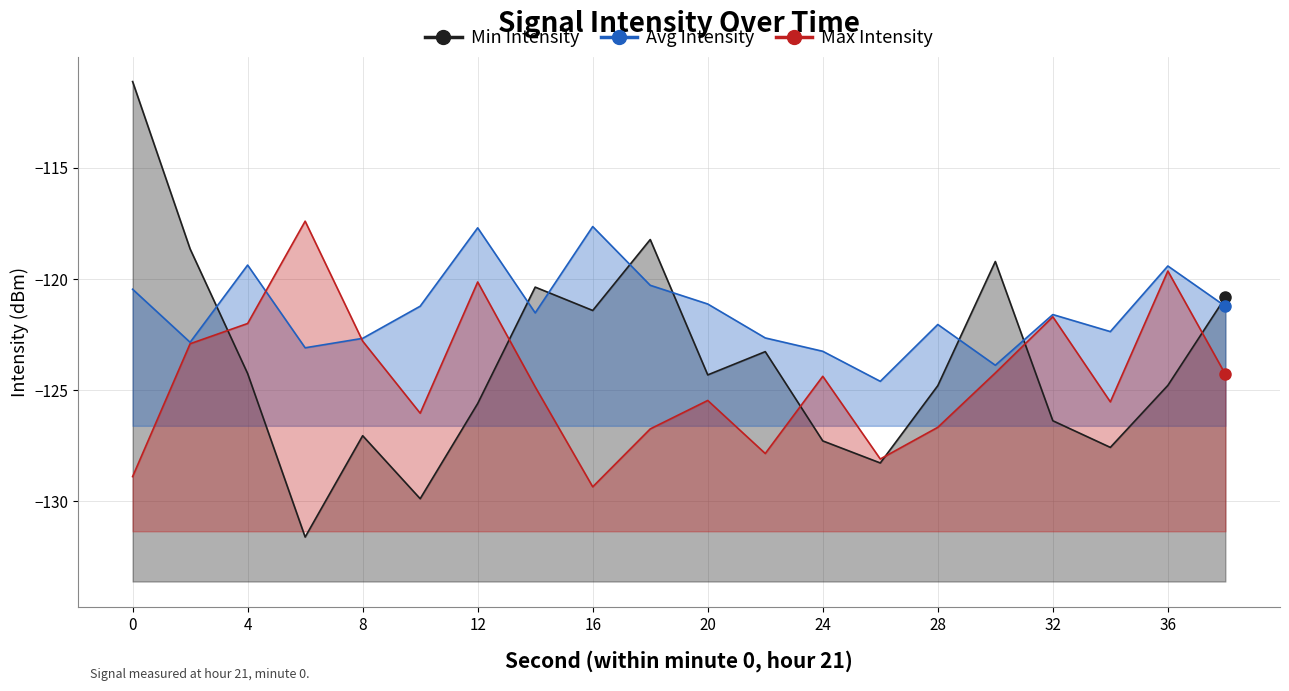

What is the spread (max minus min) of values at 38?

3.5